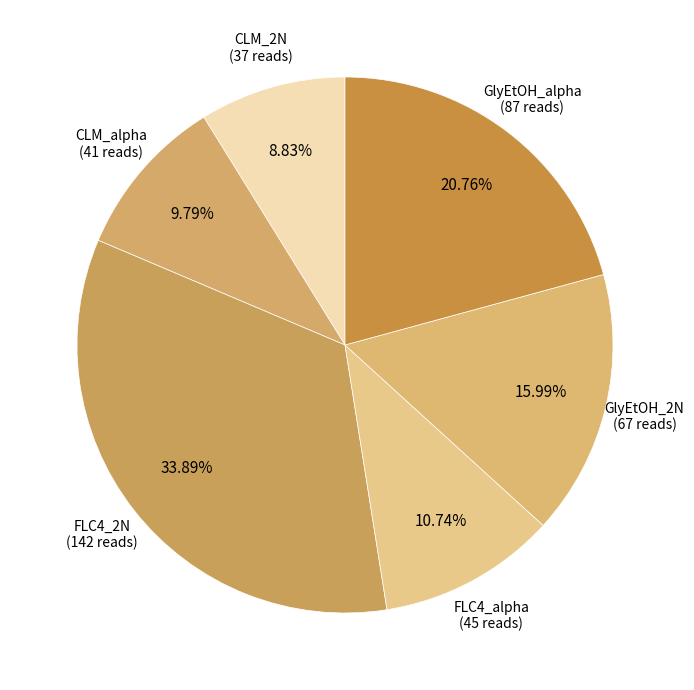

Between GlyEtOH_2N and GlyEtOH_alpha, which is larger?

GlyEtOH_alpha